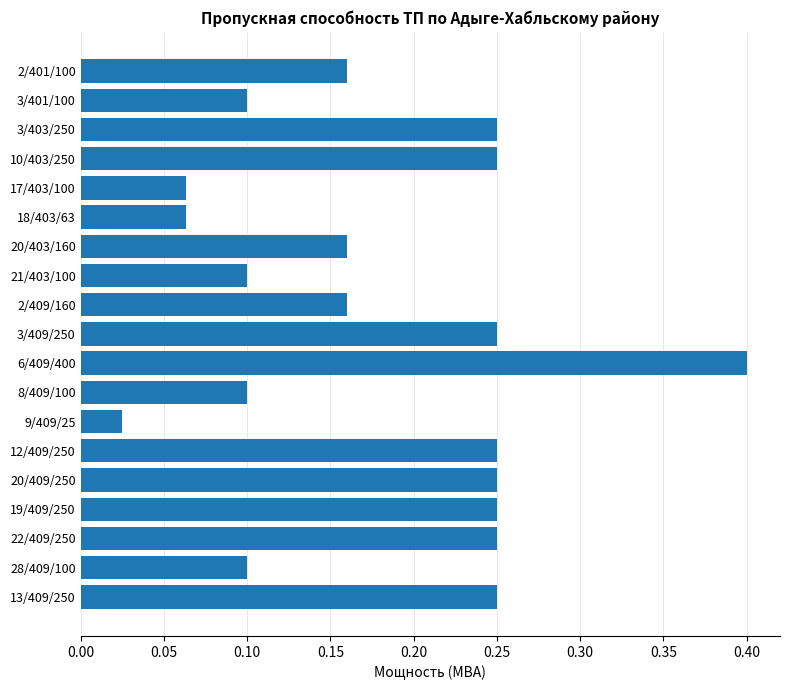

What position from the top is 8/409/100?

12